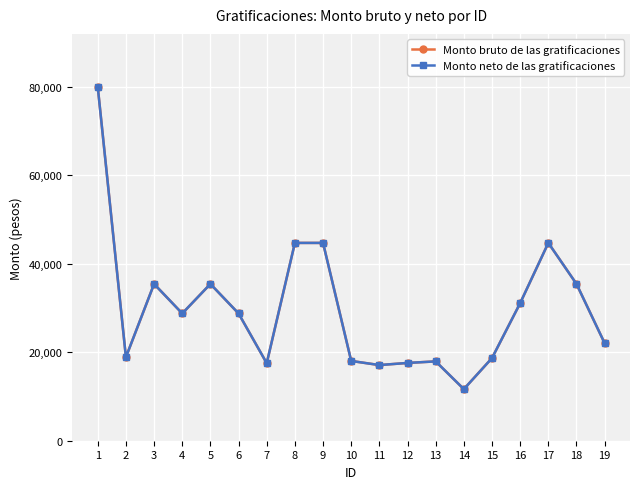

What is the value of the Monto neto de las gratificaciones point at the 14th from the left?

11654.0